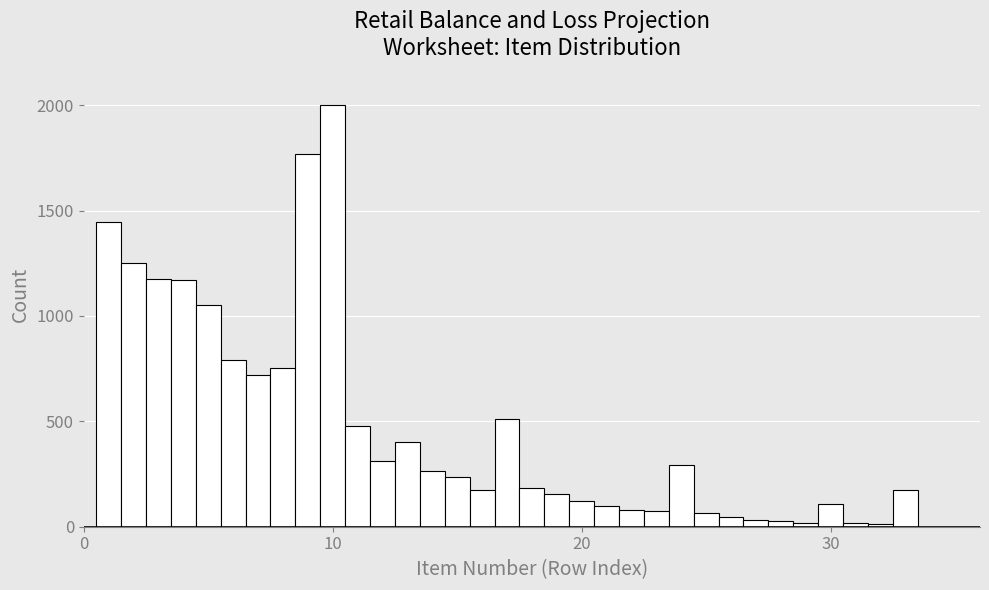

Read against the x-axis, roughly where is the centre of the tallest bar?

10